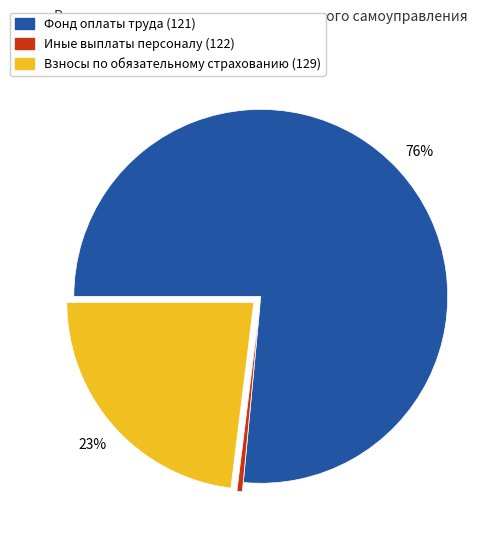

How many slices are in this pie chart?

3